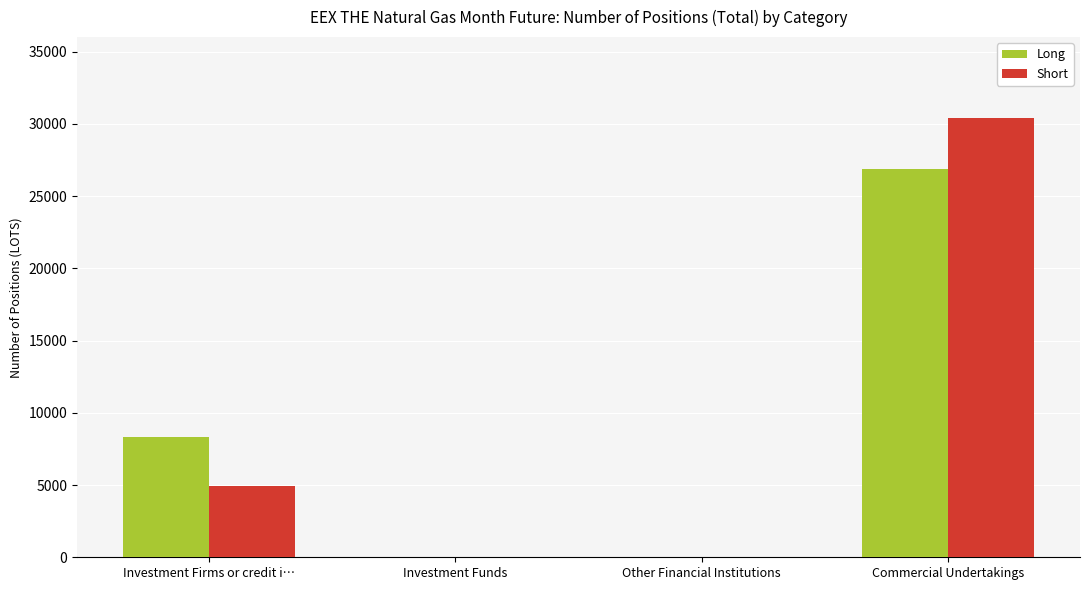

Count the number of data series in this chart.

2